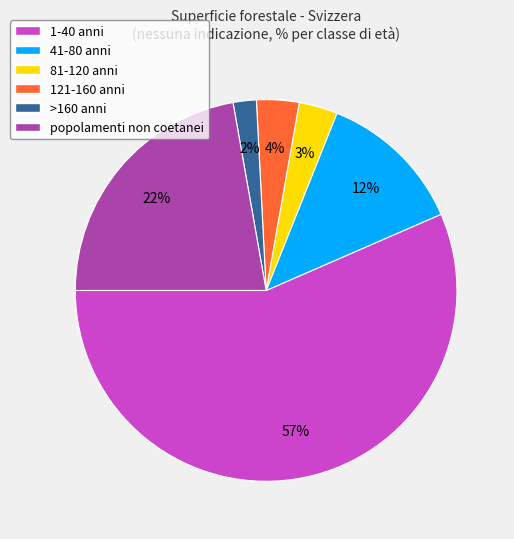

Combined, do popolamenti non coetanei and 121-160 anni account for over 50%?

No